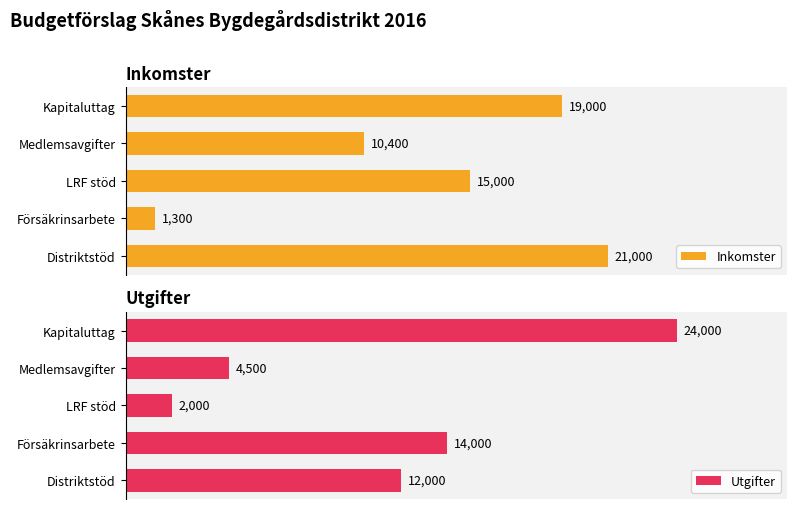

Where is Inkomster nearest to the value 11150?

Medlemsavgifter